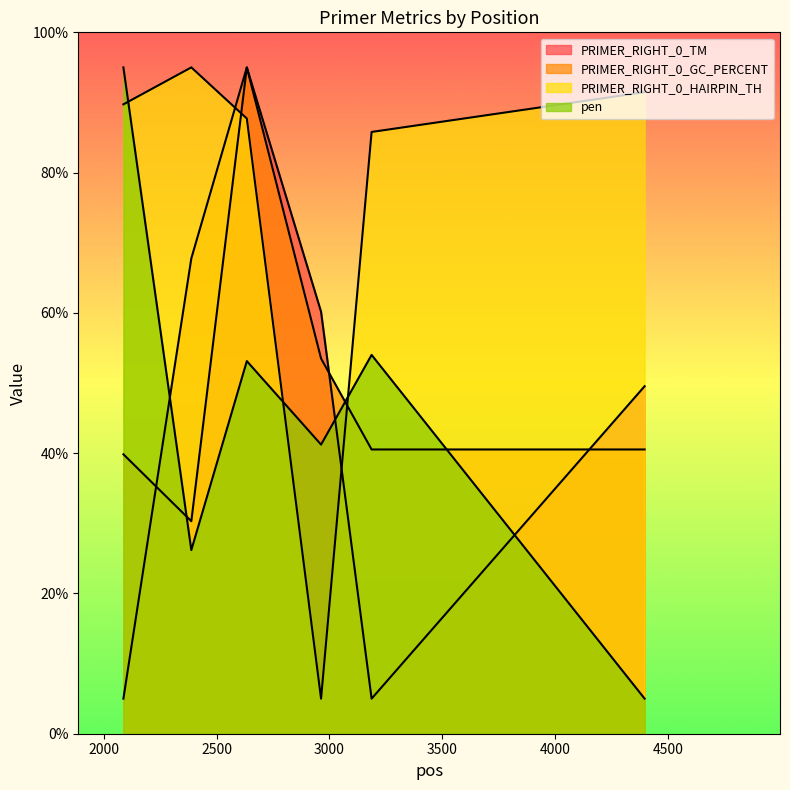

At how many categories does at least one series exceed 8?

6